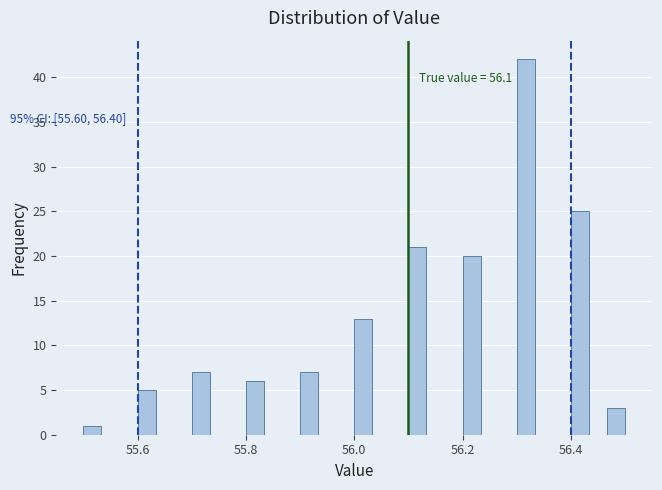

Around what value on the x-axis is the tallest bar? Give the approximate position of its centre, as read against the axis.

56.32